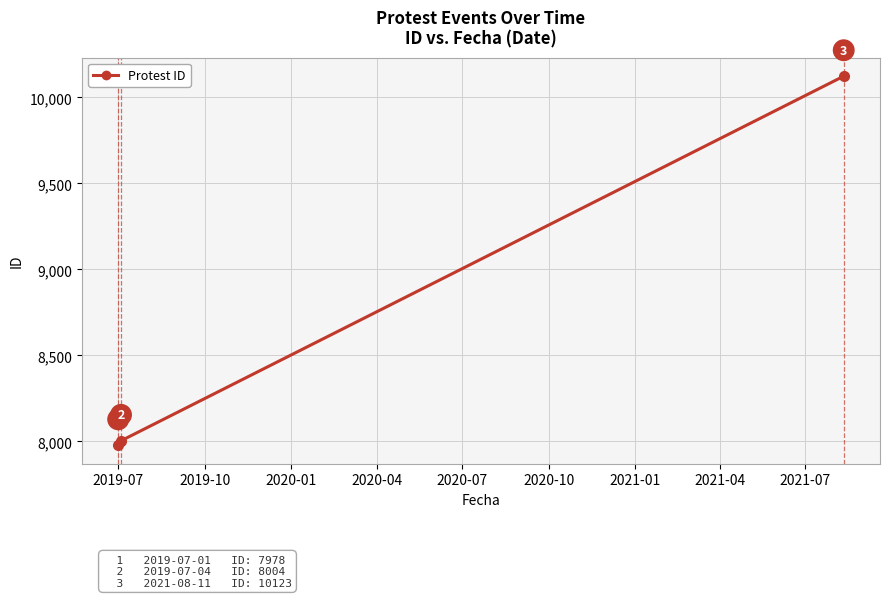

Reading right to left, extract all data points from this chart.

10123	8004	7978